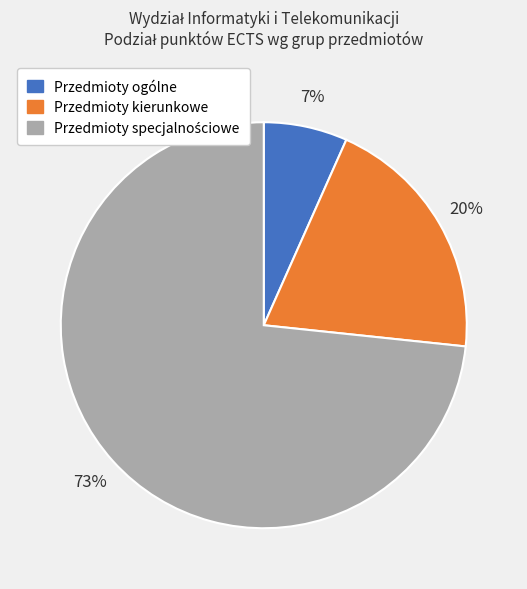

To the nearest percent, what is the average slice percentage?

33%